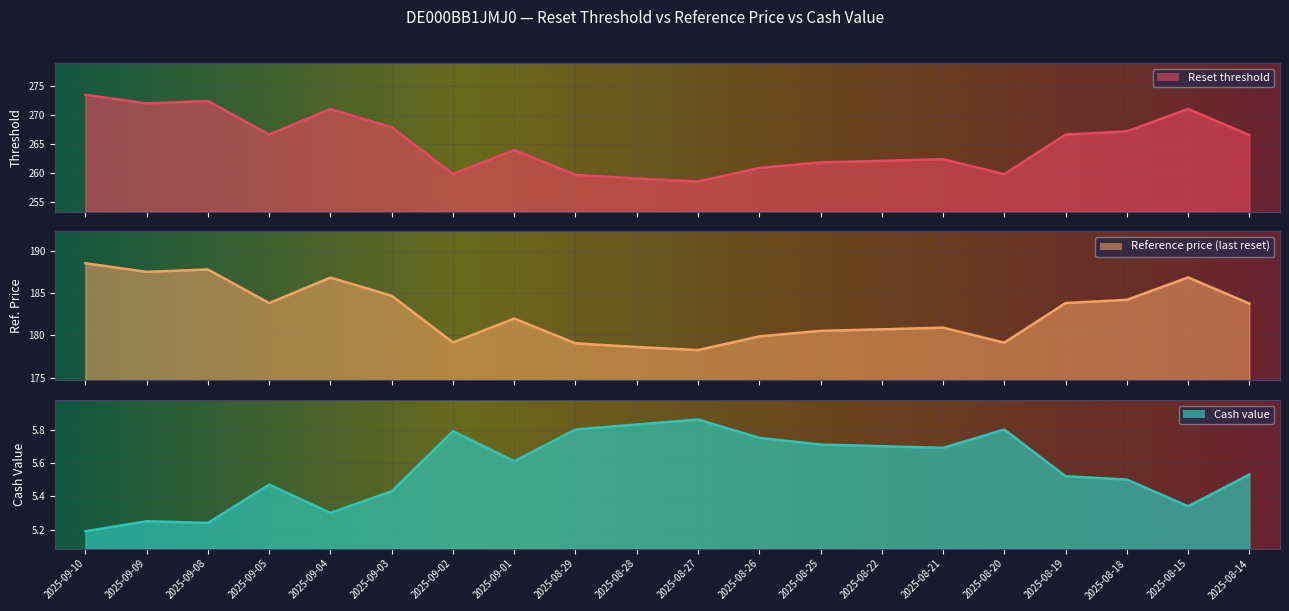

At 2025-08-14, list the series in order from smallest to largest.

Cash value, Reference price (last reset), Reset threshold